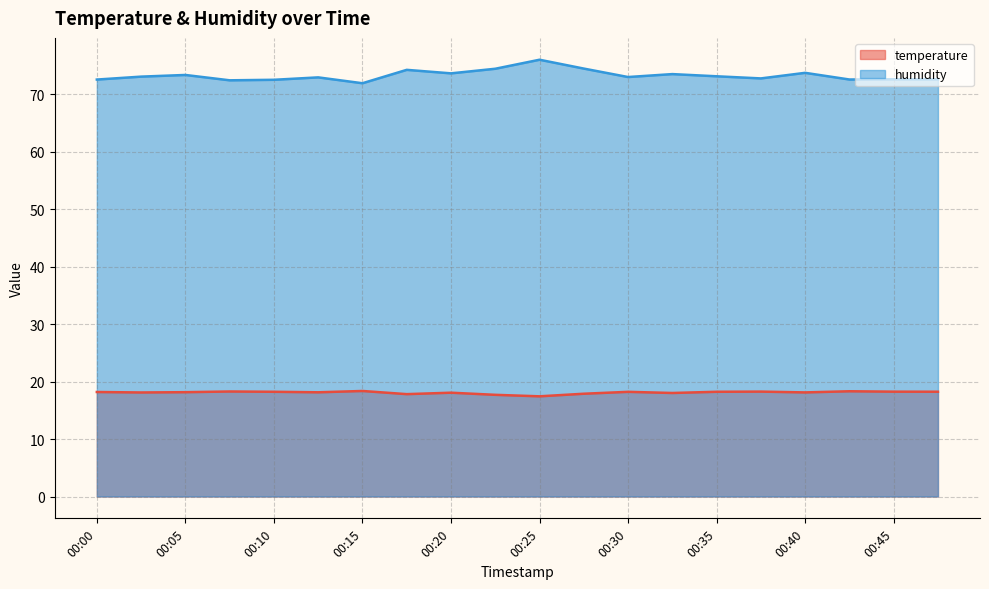

True or false: humidity and temperature cross at least once.

False